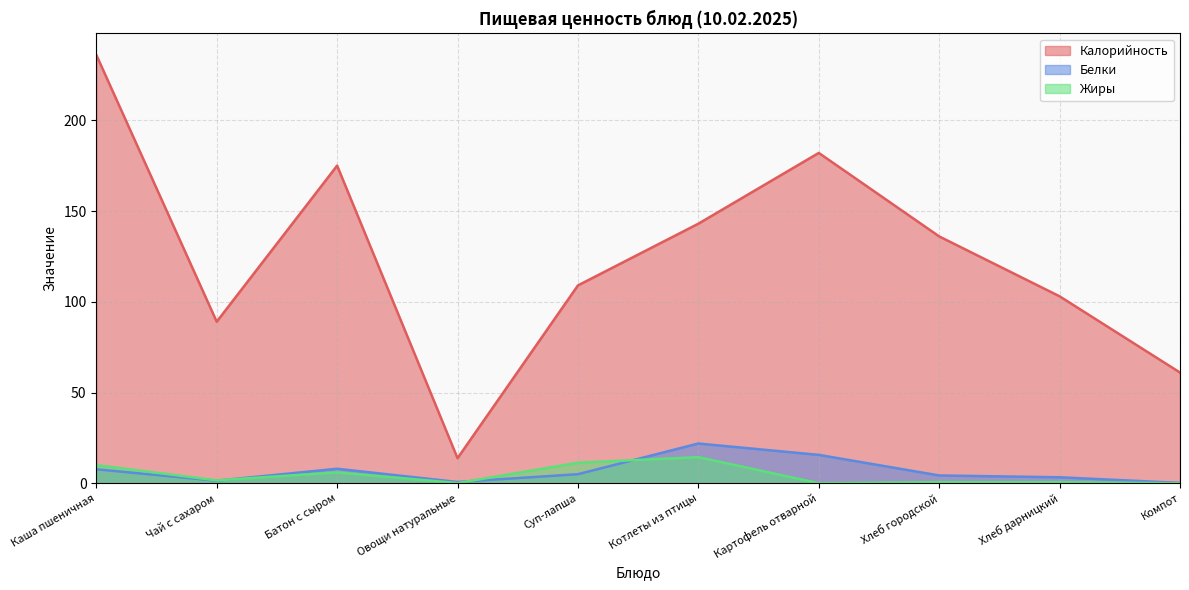

True or false: Калорийность and Белки cross at least once.

False